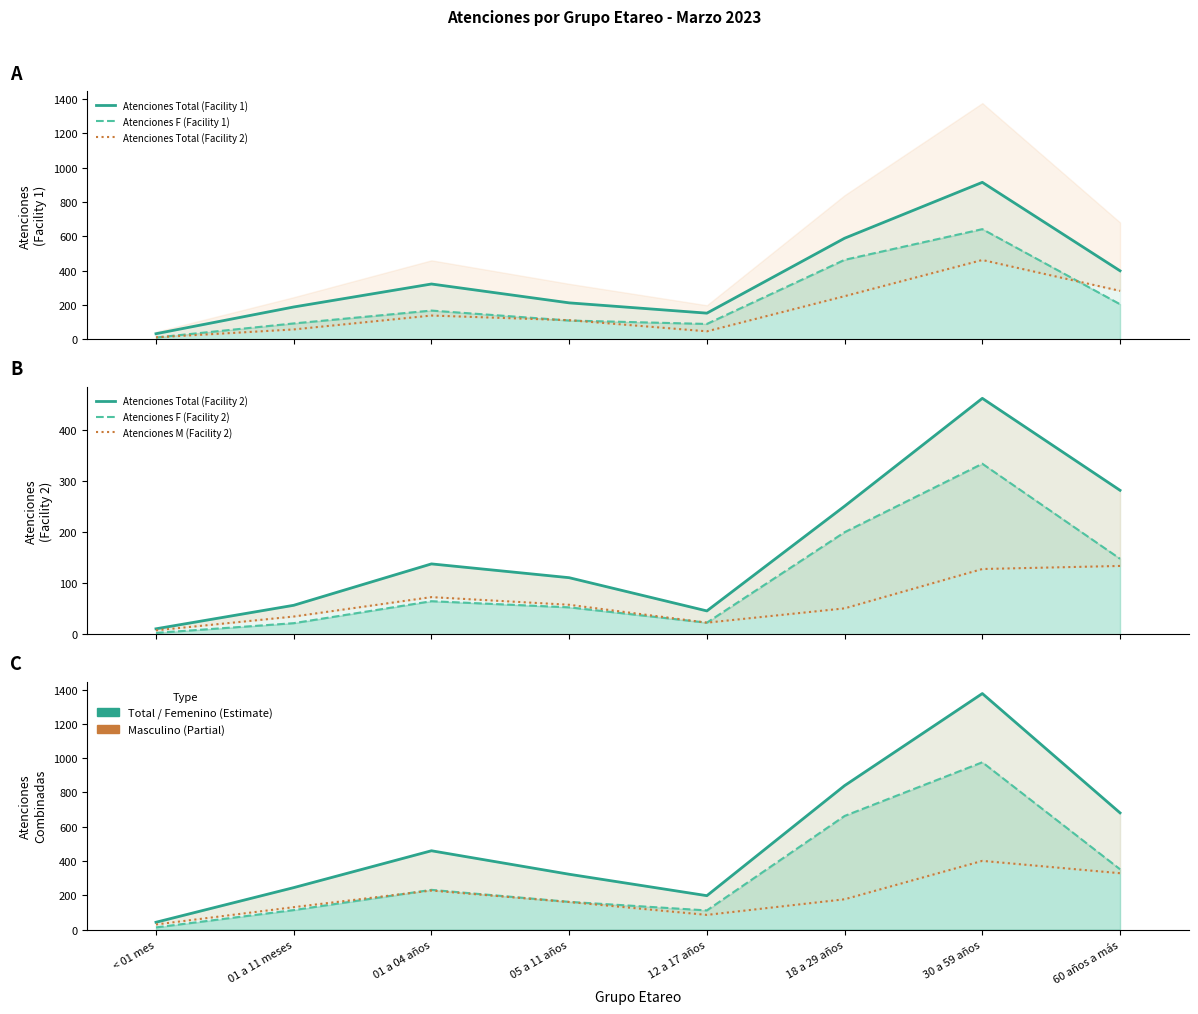

What is the value of the Atenciones F (Facility 2) point at the 4th from the left?

53